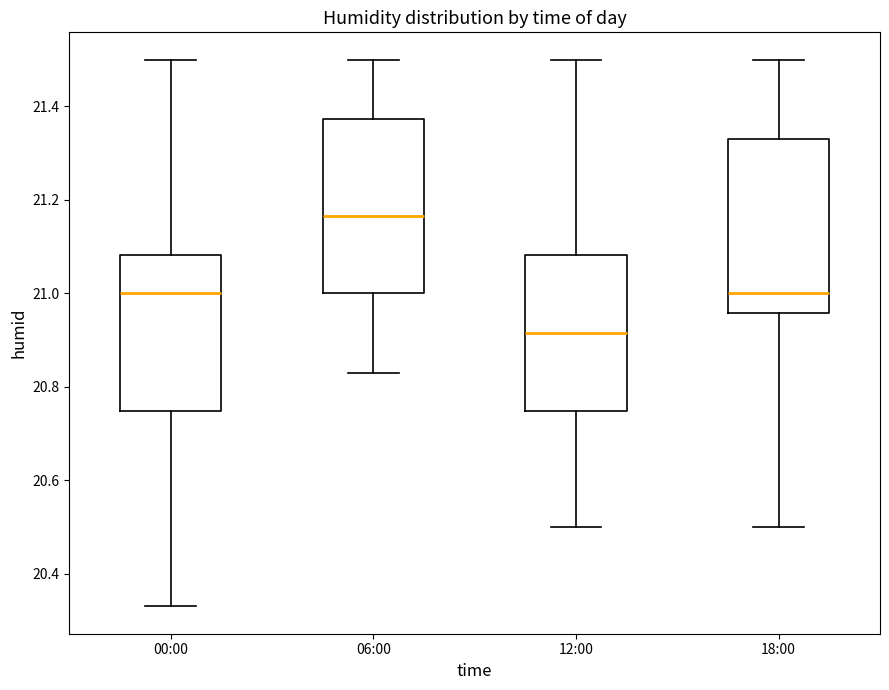

Which box has the highest median line?

06:00